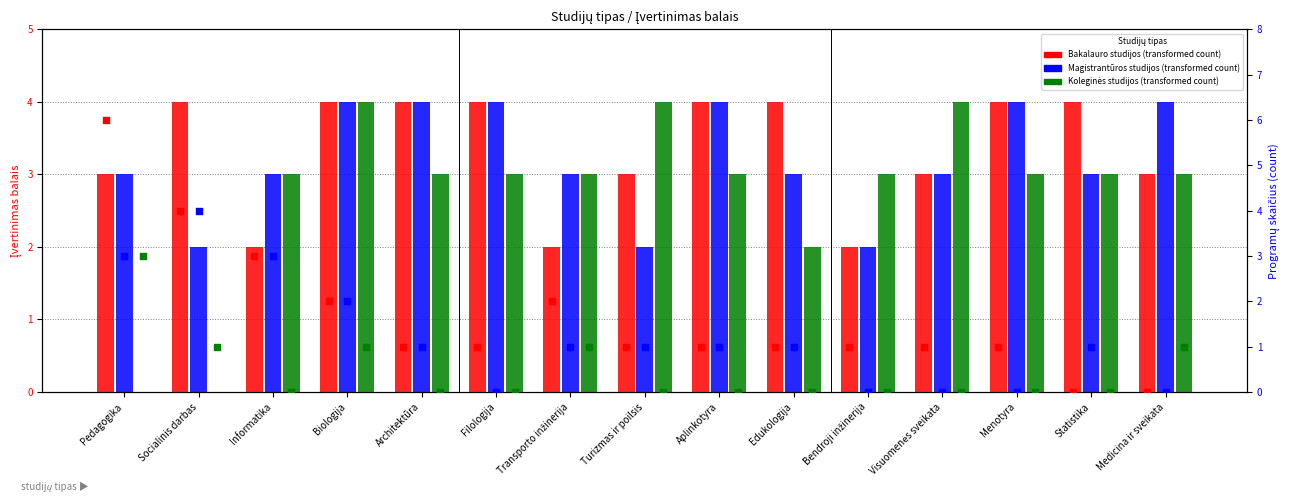

What is the total value across all series at Turizmas ir poilsis?

11